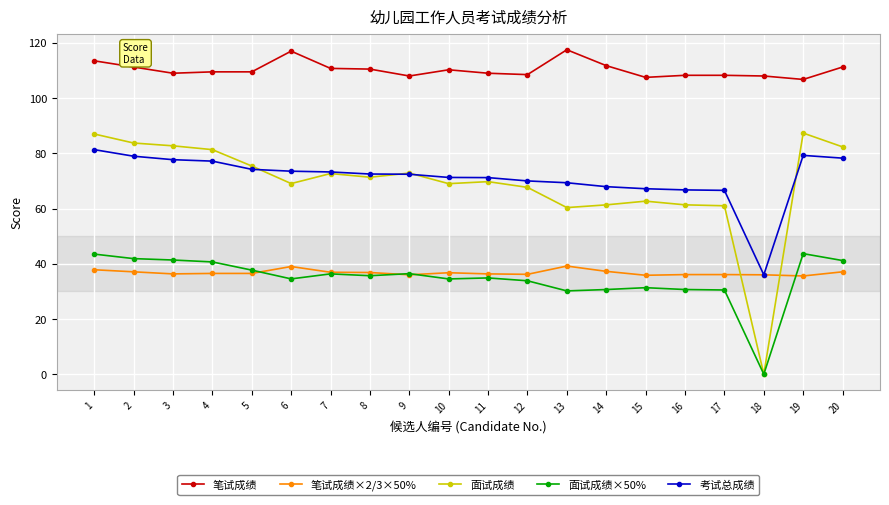

Read the 笔试成绩 value at 4.

109.5